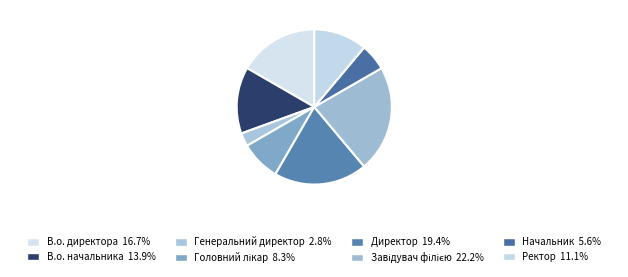

Does В.о. начальника represent more than half of the total?

No